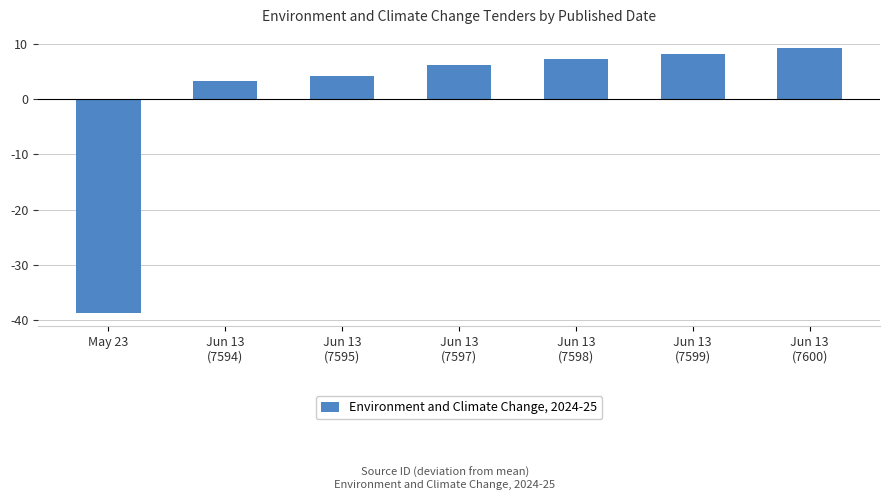

Is it true that the value at Jun 13
(7598) is 7.3?

True